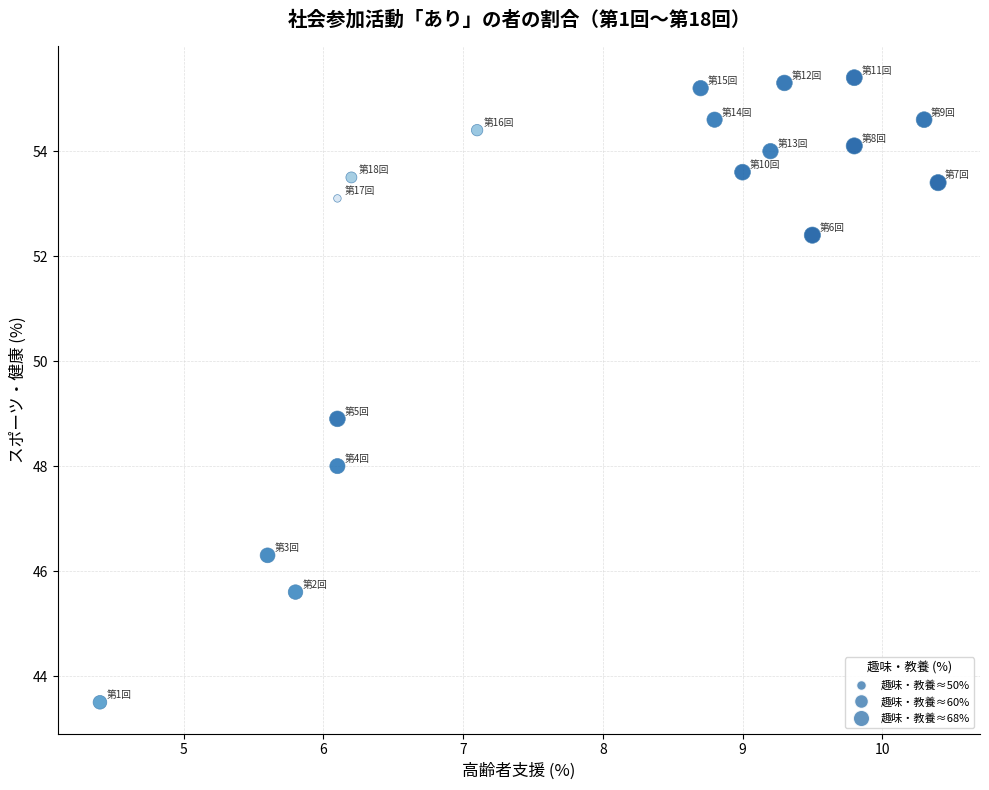

What is the range of X values (max minus min)?

6.0